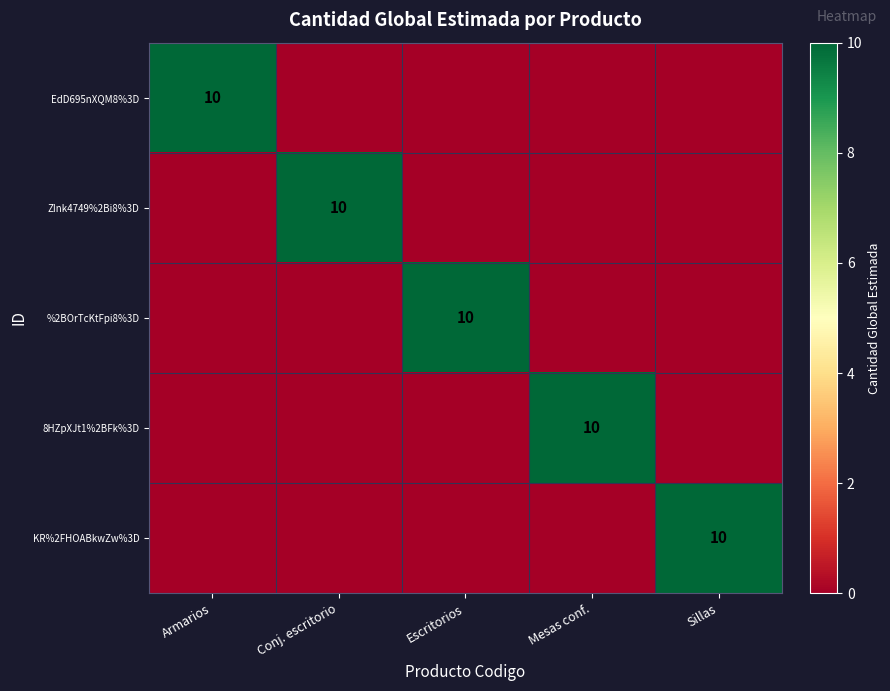

What is the difference between the highest and lowest values at Conj. escritorio?

10